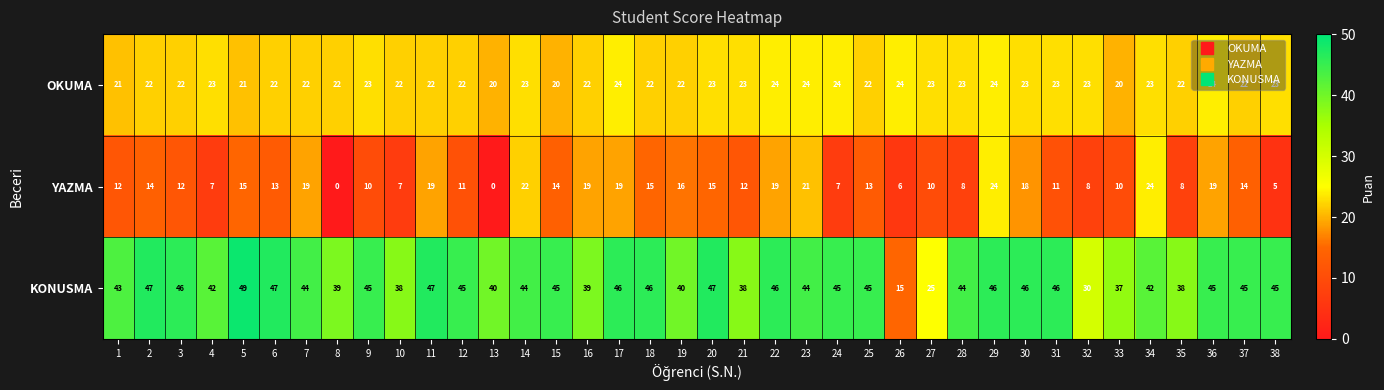

Which series has the largest range (max minus min)?

KONUSMA